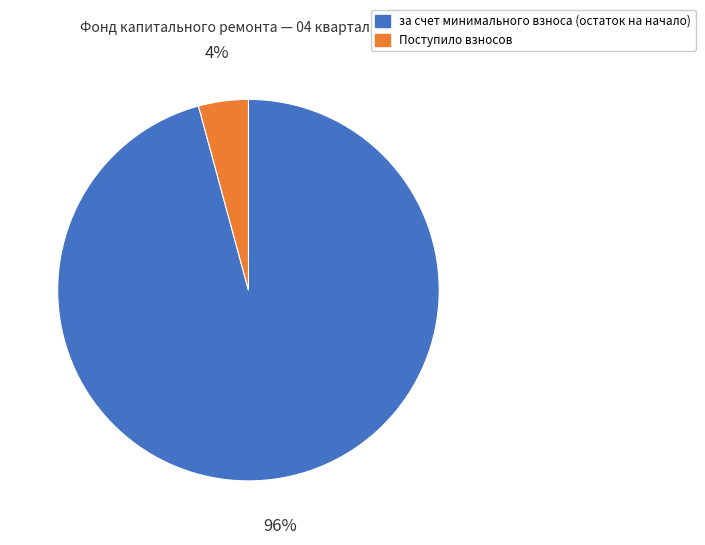

Is there a majority slice in this chart?

Yes